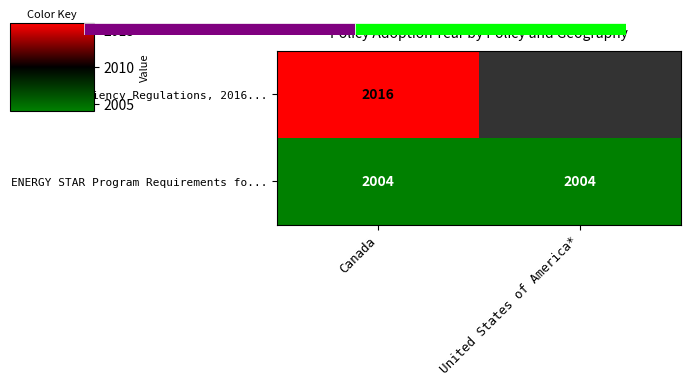

Is it true that Energy Efficiency Regulations, 2016... equals 2868 at Canada?

False